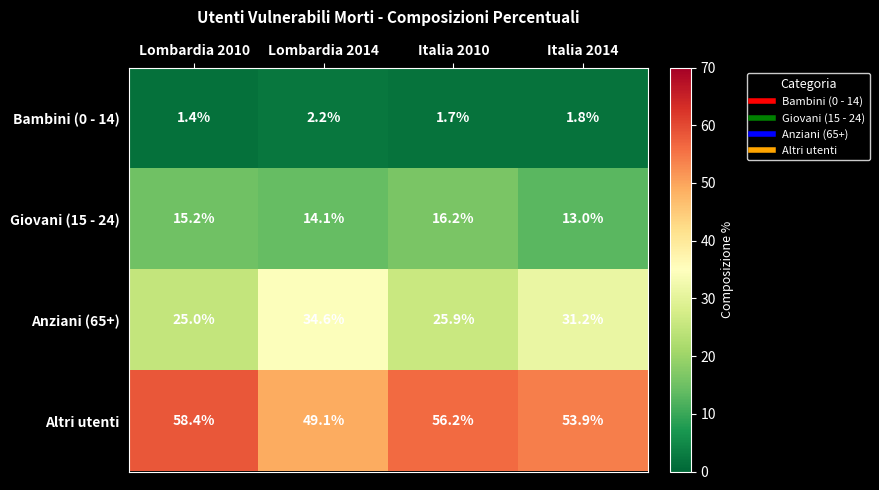

What is the difference between the maximum and minimum values in the Altri utenti series?

9.3